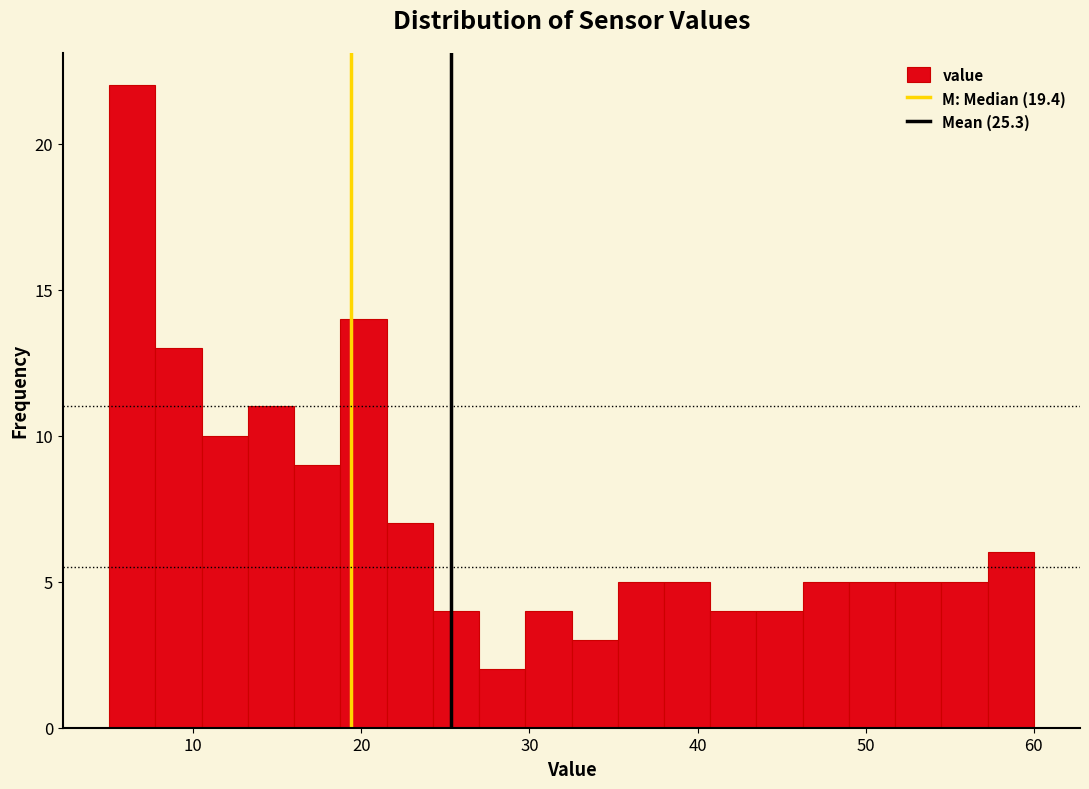

Read against the x-axis, roughly where is the centre of the tallest bar?

6